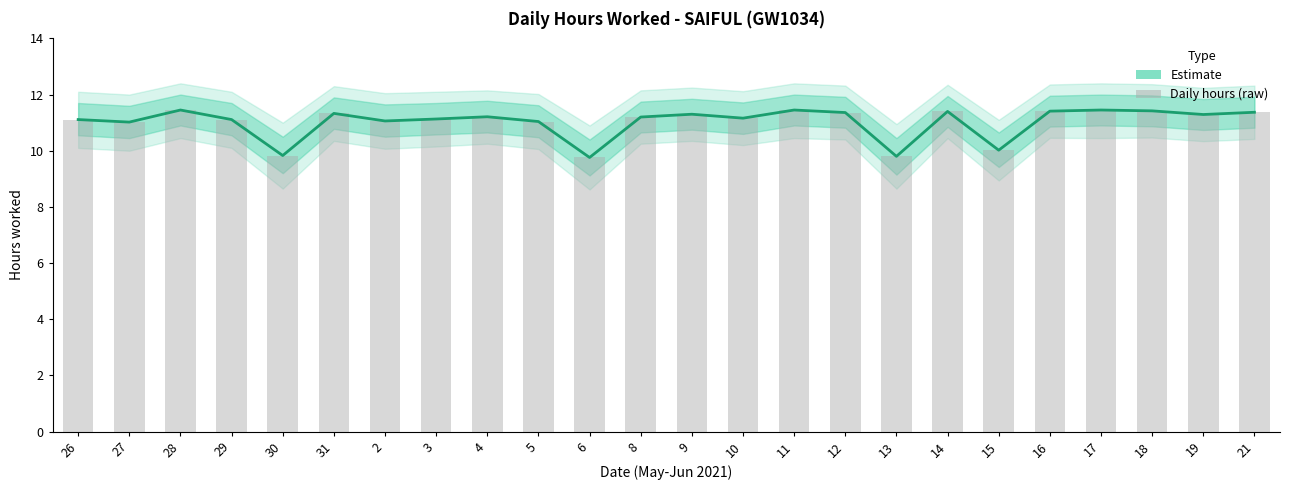

At which label is the value closest to 10?

15